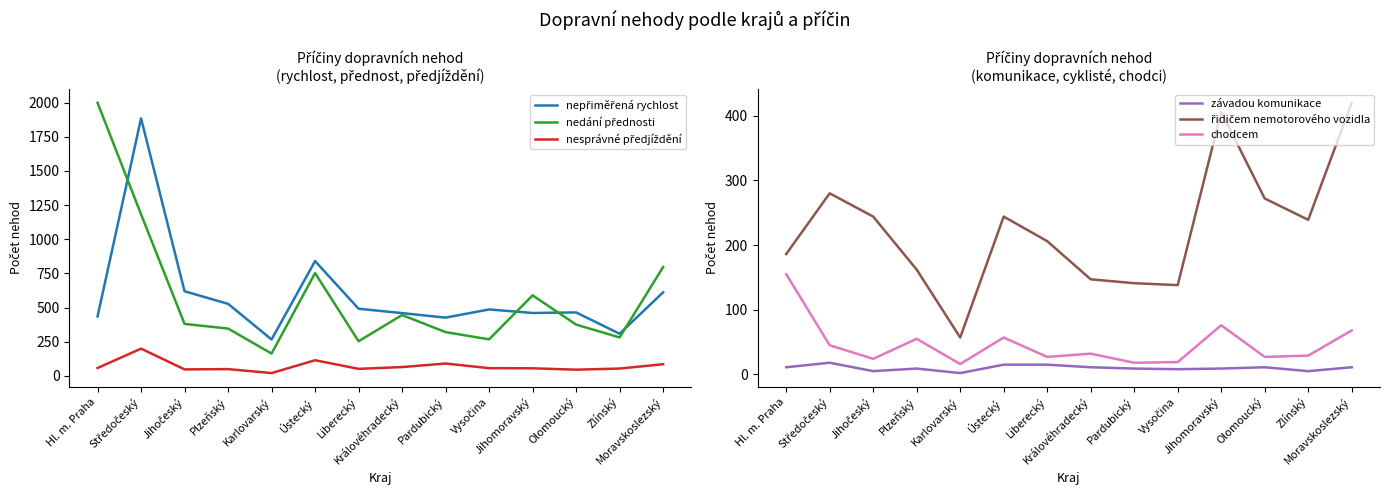

How many lines are shown in the chart?

6